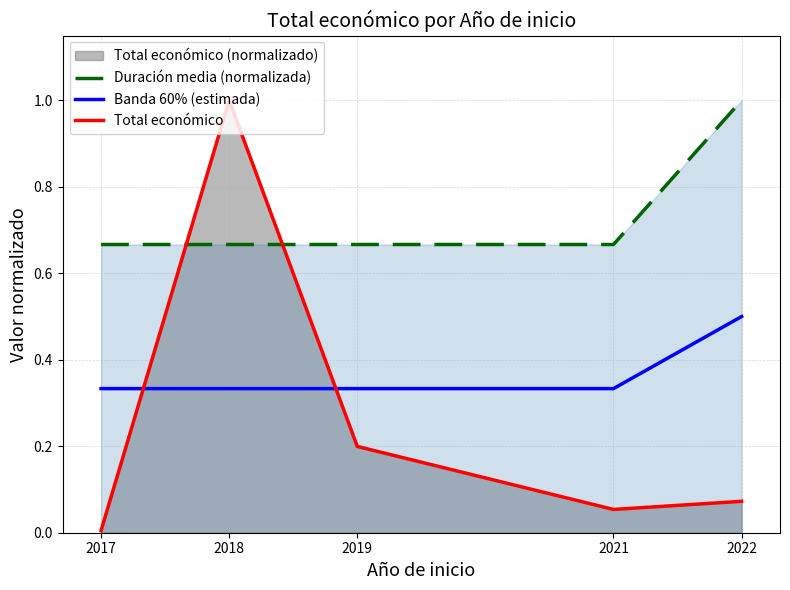

At which category does the chart reach its minimum across all series?

2017